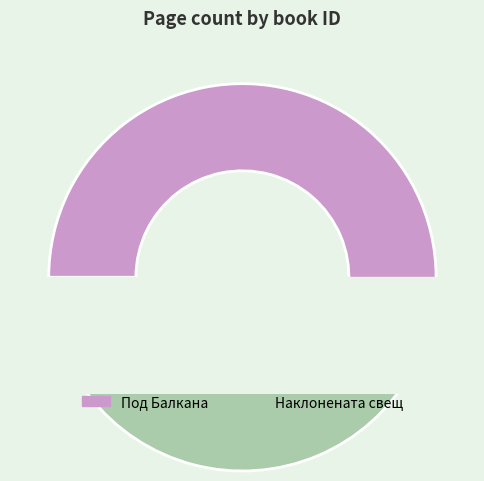

Does 15019 account for over 50% of the chart?

Yes